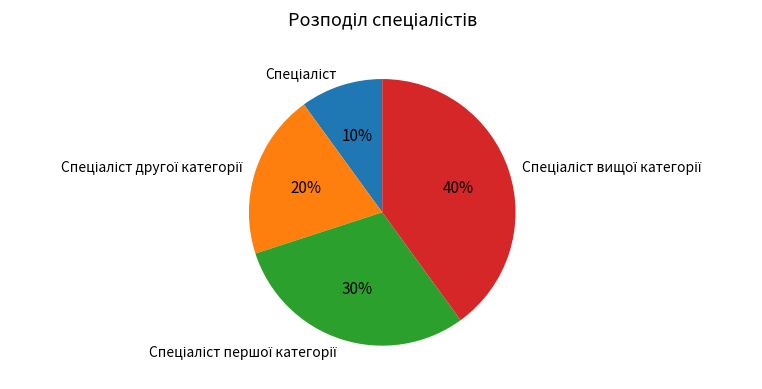

Is there any slice that represents more than half of the pie?

No